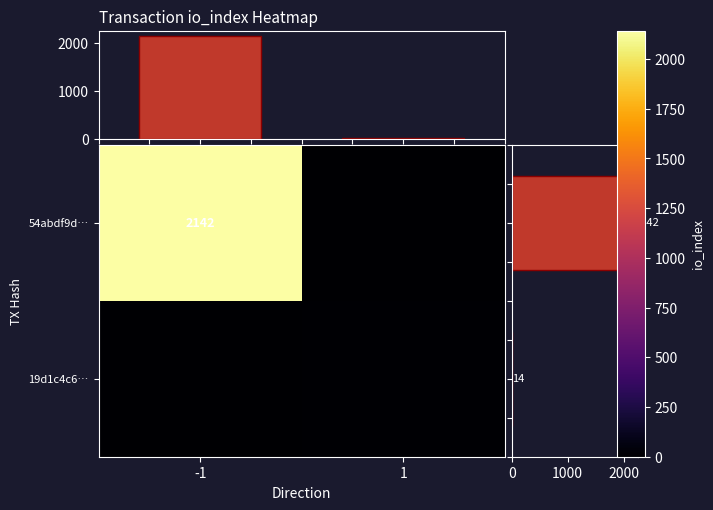

What is the greatest value displayed?

2142